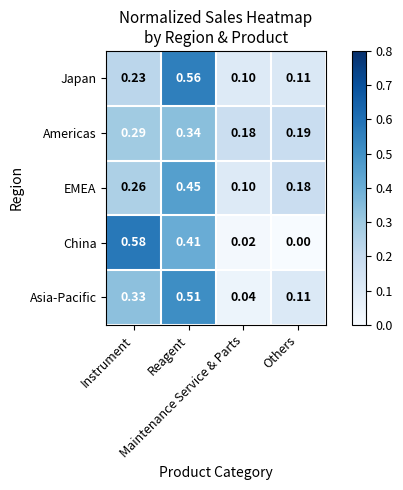

List the series in order of their peak value, highest first.

China, Japan, Asia-Pacific, EMEA, Americas